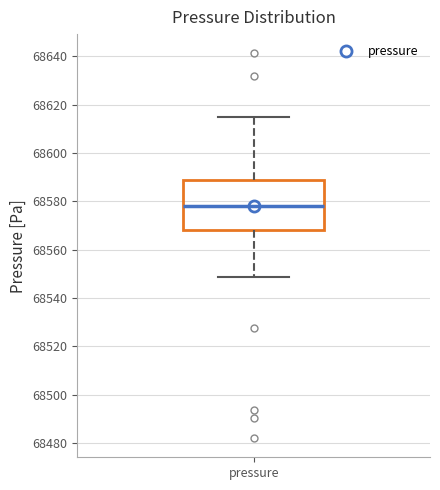

Where does the median line of the box for pressure sit on the y-axis? The values are not printed on the chart, so give them approximately, as read against the axis.

68578